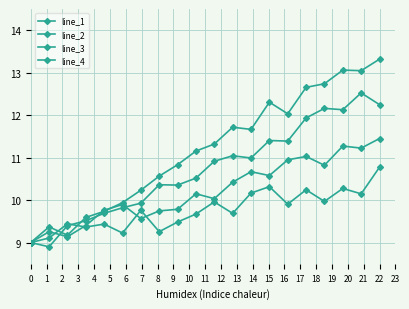

Does the chart have visible grid lines?

Yes